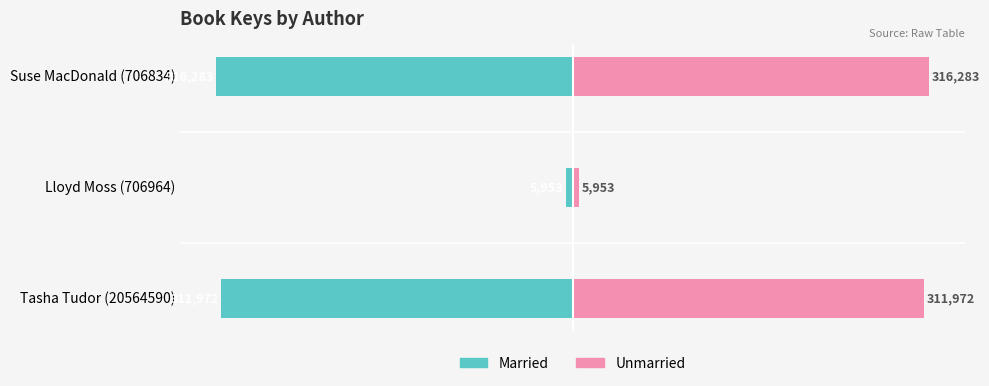

What is the difference between the maximum and minimum values in the Unmarried series?

310330